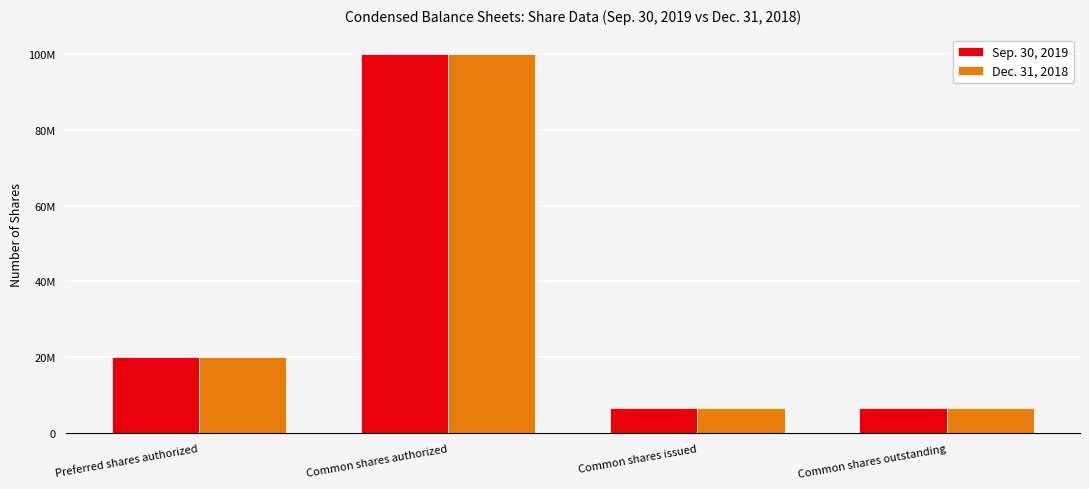

Between Common shares issued and Common shares outstanding, which is larger?

Common shares issued